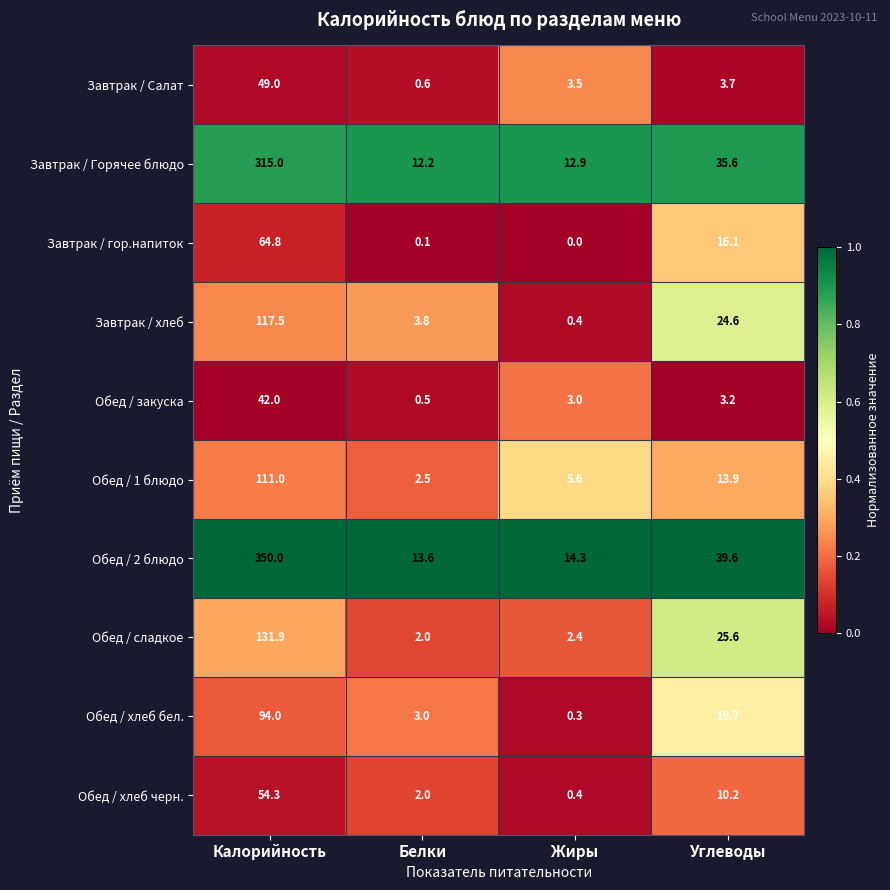

Which category has the lowest value across all series?

Жиры